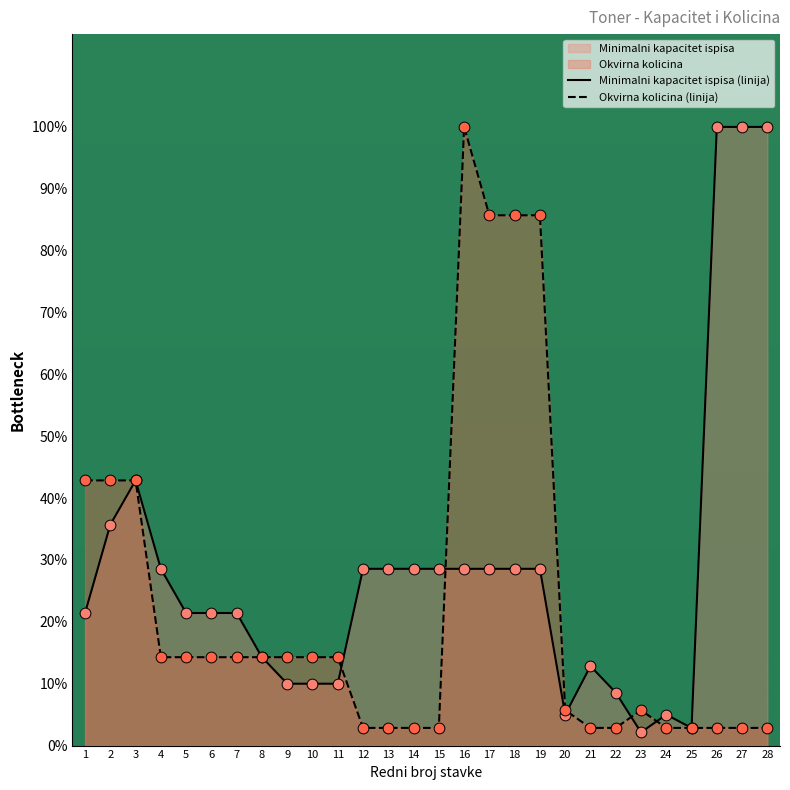

Is the value of Okvirna kolicina at 20 greater than the value of Minimalni kapacitet ispisa at 12?

No